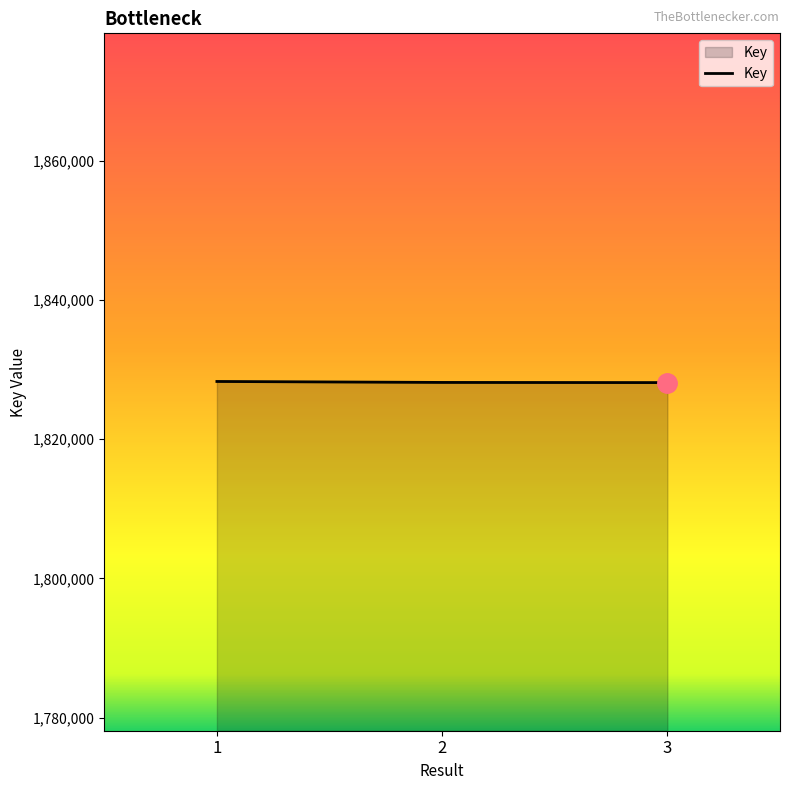

What is the smallest value displayed?

1828129